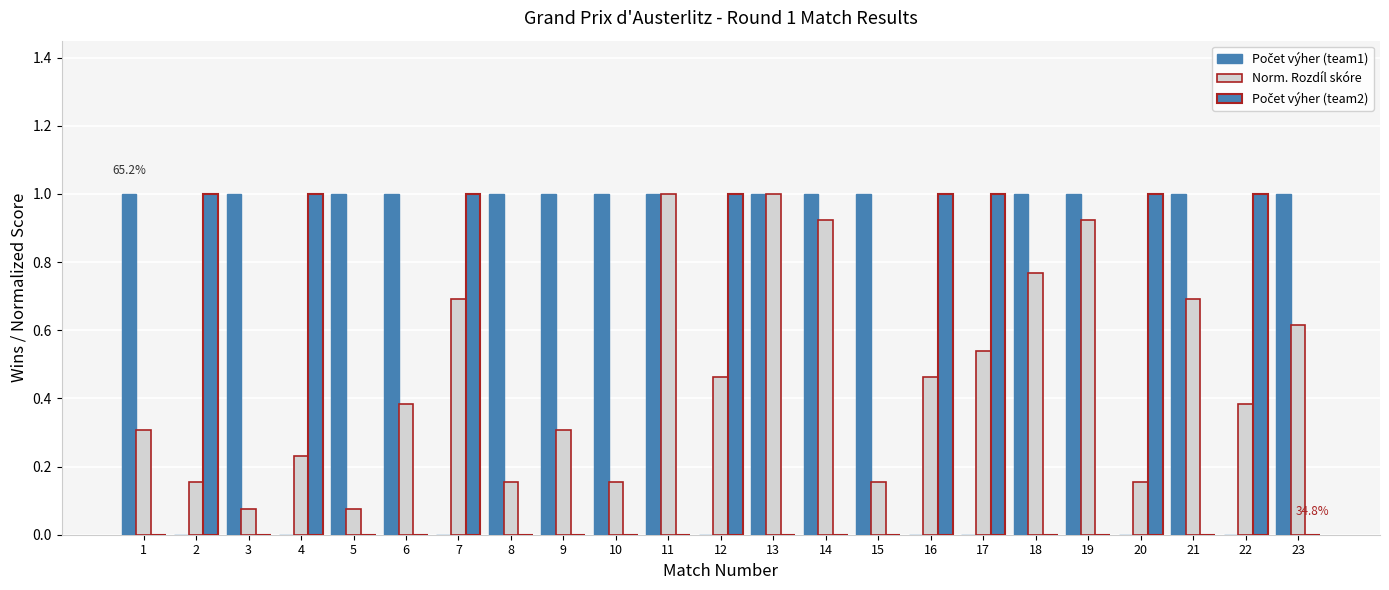

At which label is Počet výher (team1) closest to 0?

2